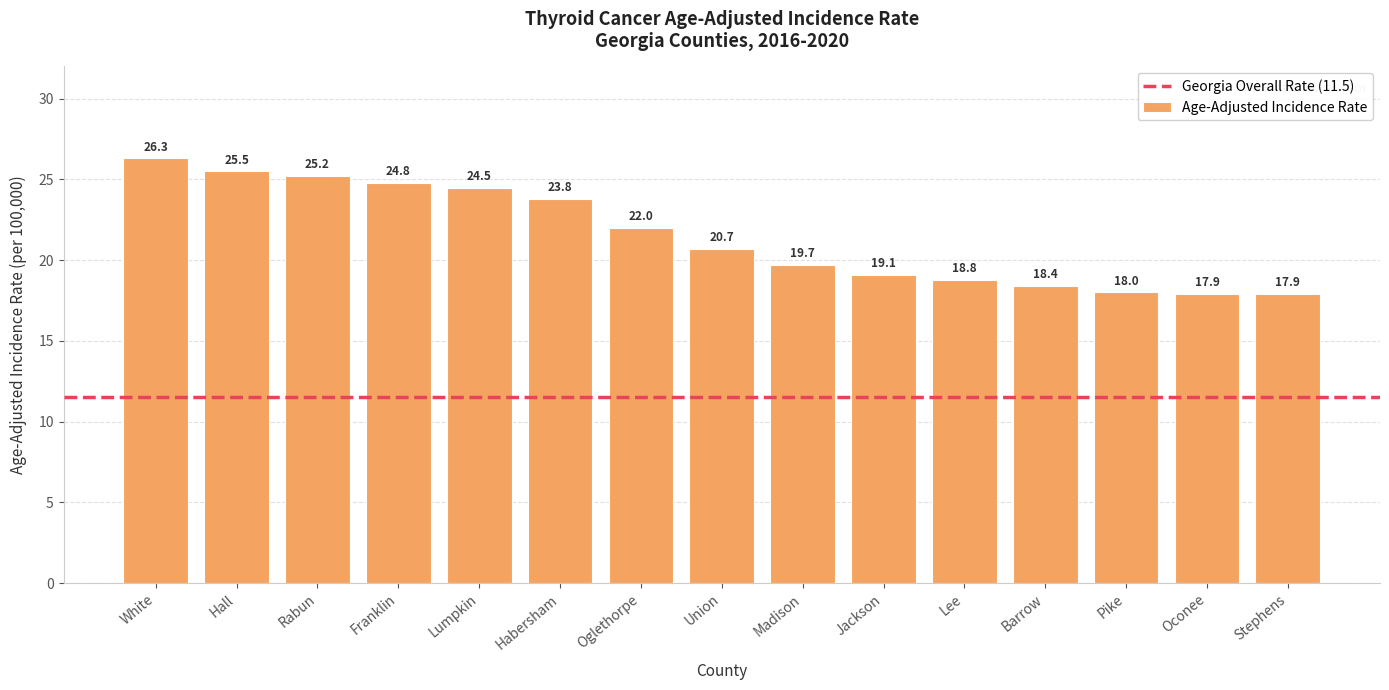

Is it true that the value at Oglethorpe is 22.0?

True